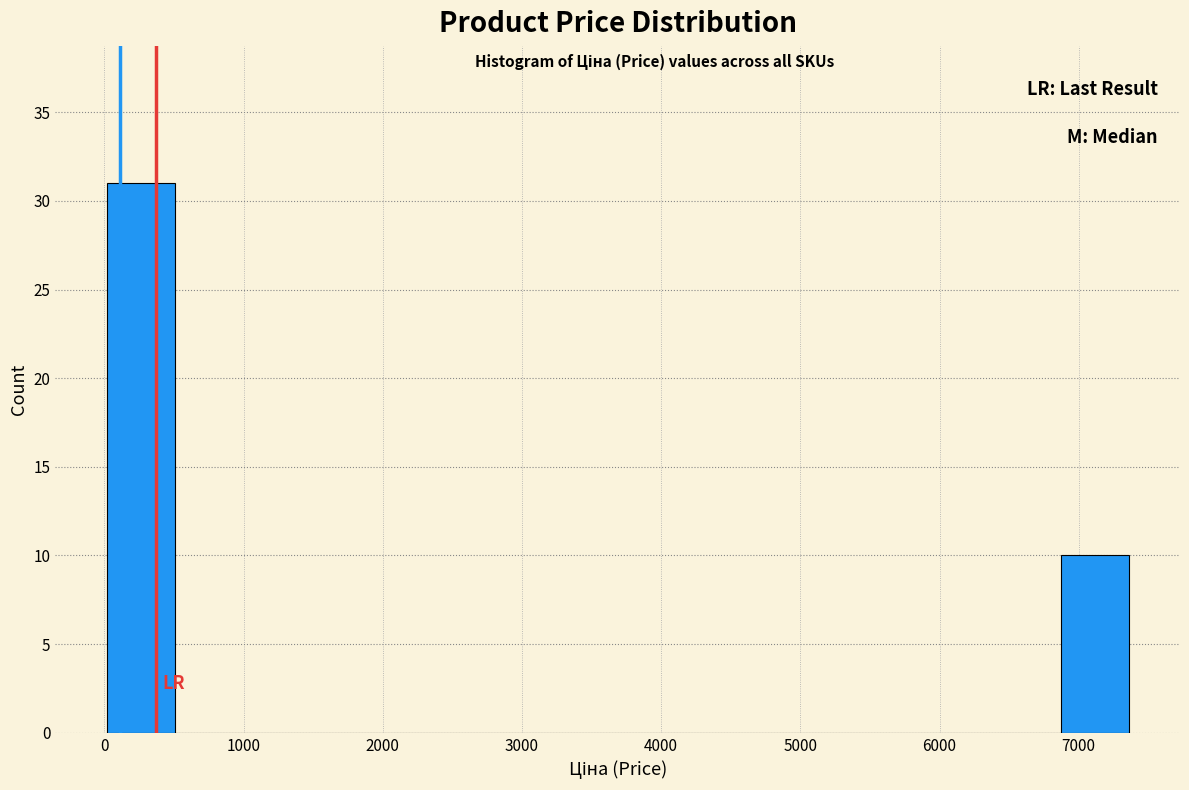

Reading left to right, transcribe this chart: for each bar, give the range it covers on the x-axis and its height. Neither the bar edges nor the heights are printed on the chart, so give them approximately, as read against the axes.

0 to 500: 31
500 to 1000: 0
1000 to 1500: 0
1500 to 2000: 0
2000 to 2500: 0
2500 to 3000: 0
3000 to 3400: 0
3400 to 3900: 0
3900 to 4400: 0
4400 to 4900: 0
4900 to 5400: 0
5400 to 5900: 0
5900 to 6400: 0
6400 to 6900: 0
6900 to 7400: 10